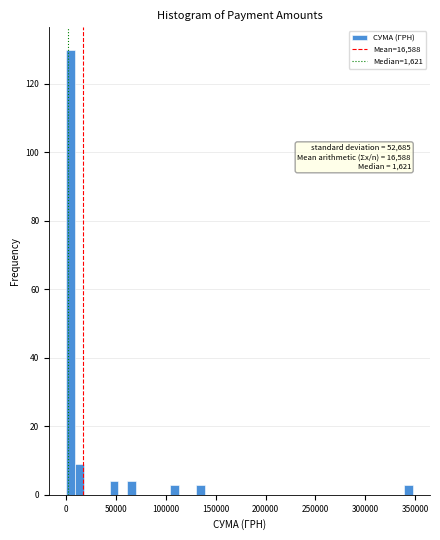

Around what value on the x-axis is the tallest bar? Give the approximate position of its centre, as read against the axis.

5000